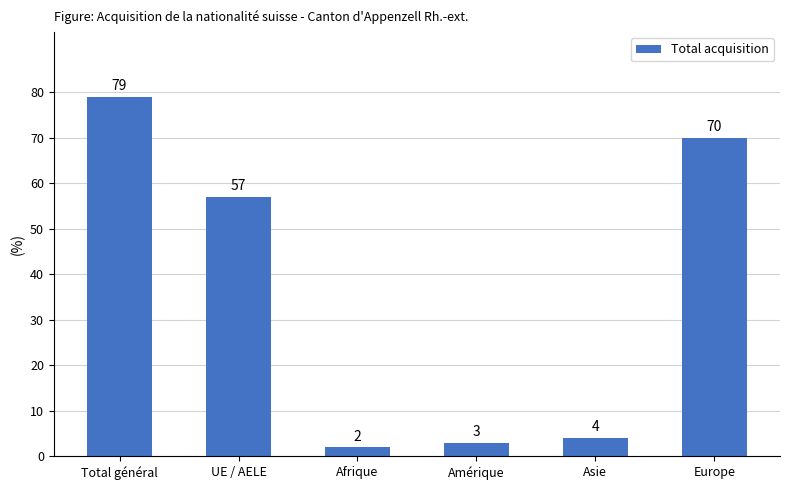

Reading right to left, transcribe all the data shown in this chart.

Europe=70	Asie=4	Amérique=3	Afrique=2	UE / AELE=57	Total général=79